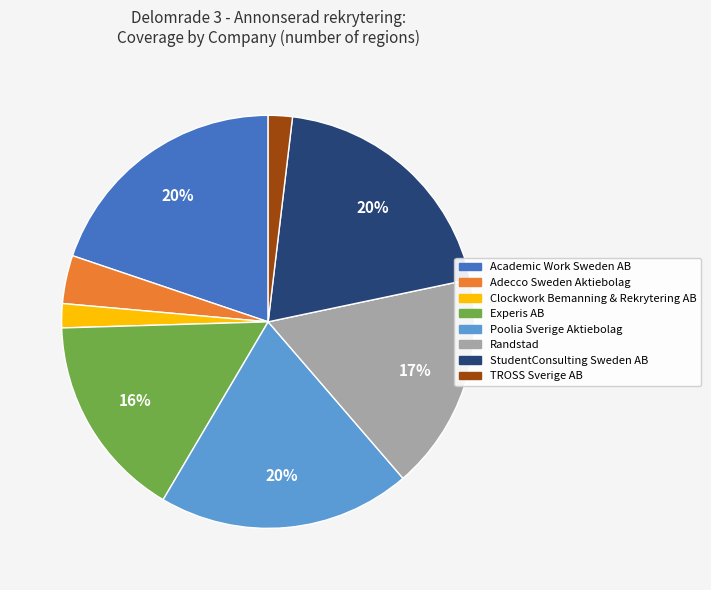

Which has a higher value, Experis AB or Clockwork Bemanning & Rekrytering AB?

Experis AB